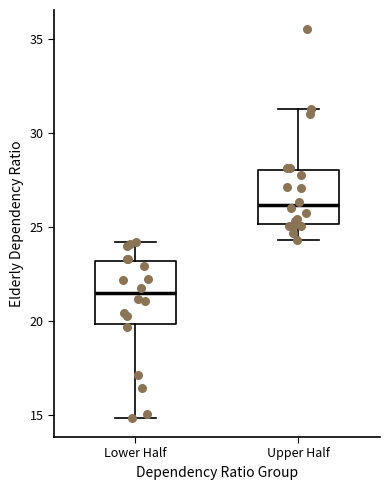

Reading left to right, transcribe this box plot: for each box, give where its median line is, the range the box spans, and where its two whiskers end, as read against the y-axis. The values are not printed on the chart, so give them approximately, as read against the axis.

Lower Half: median 21.5, box 20.0 to 23.0, whiskers 15.0 to 24.0
Upper Half: median 26.0, box 25.0 to 28.0, whiskers 24.5 to 31.0